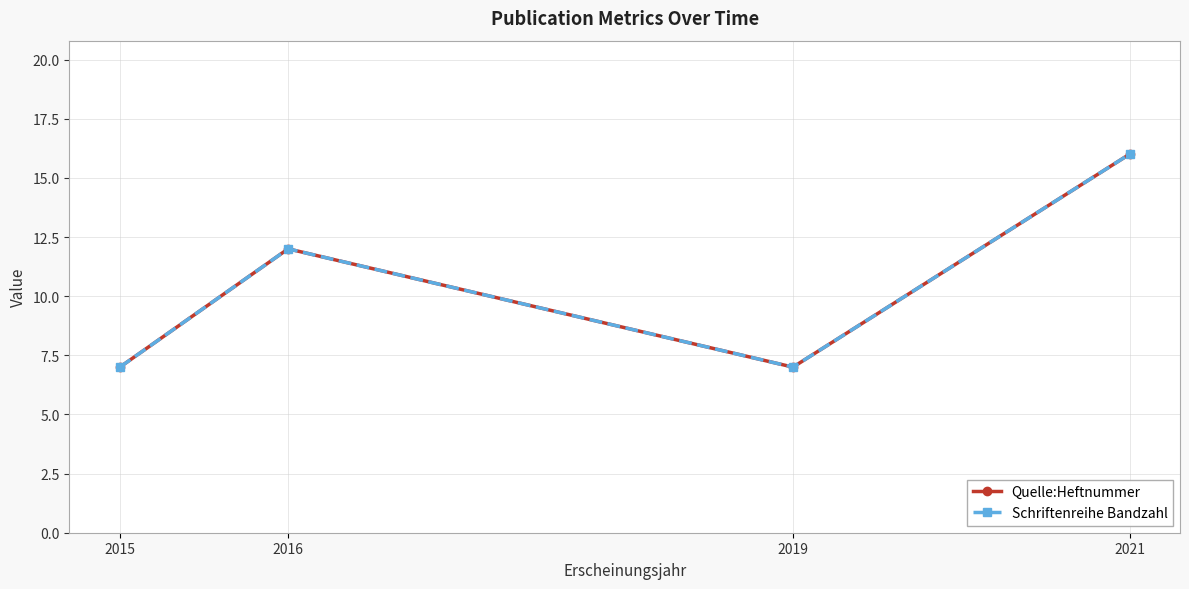

True or false: Quelle:Heftnummer and Schriftenreihe Bandzahl intersect in this chart.

False